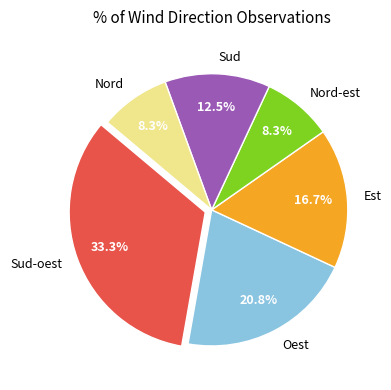

Which slice is the largest?

Sud-oest